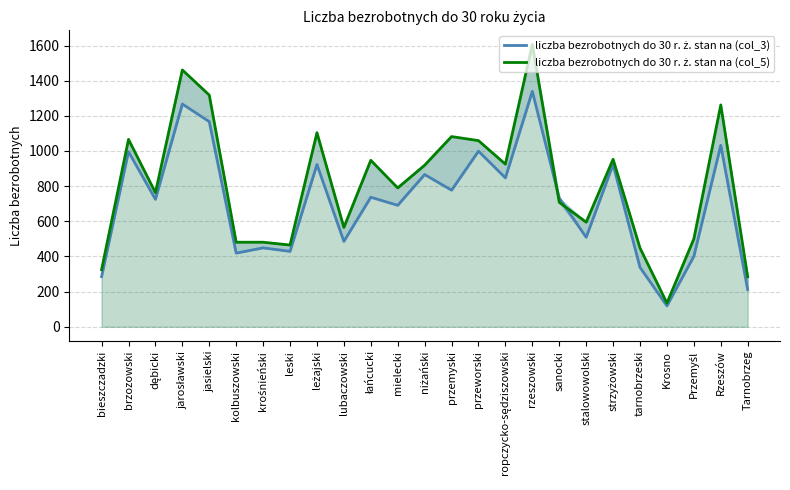

What is the approximate value of liczba bezrobotnych do 30 r. ż. stan na (col_5) at ropczycko-sędziszowski, to the nearest 10?

920